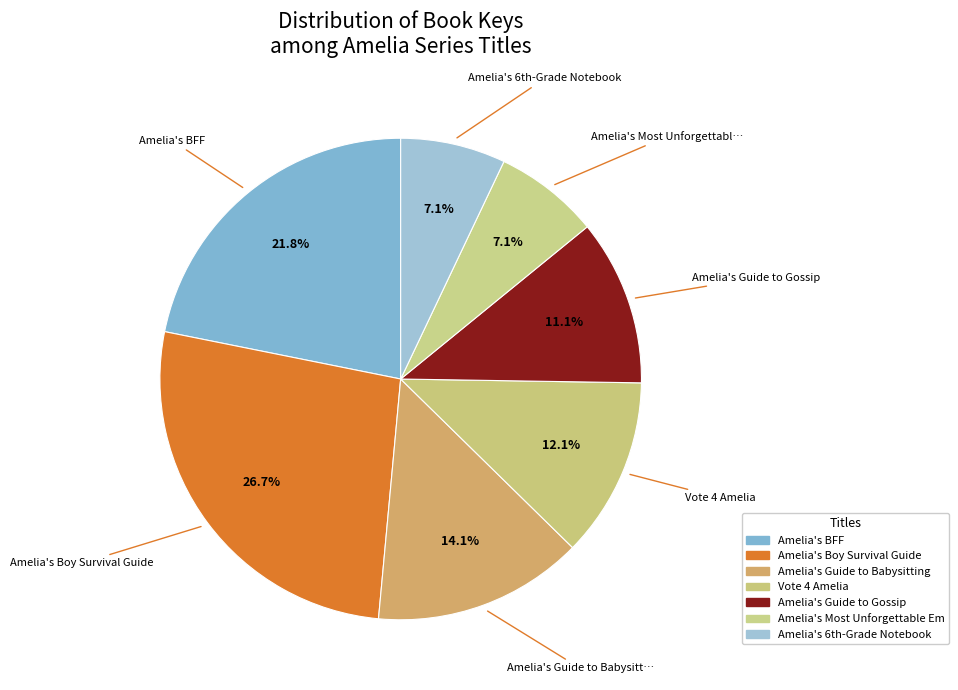

To the nearest percent, what is the difference between the largest and smallest slice percentages?

20%